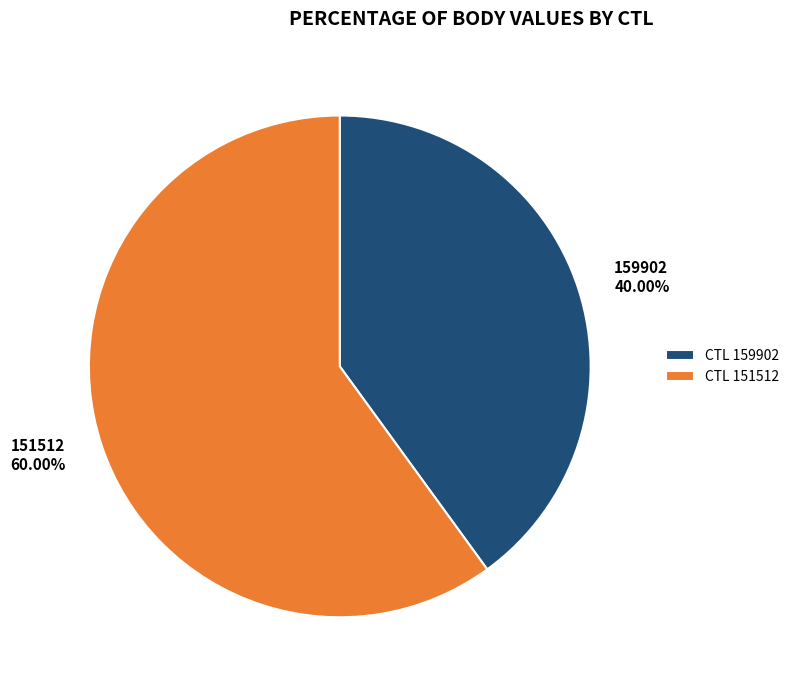

Count the number of slices in the pie.

2